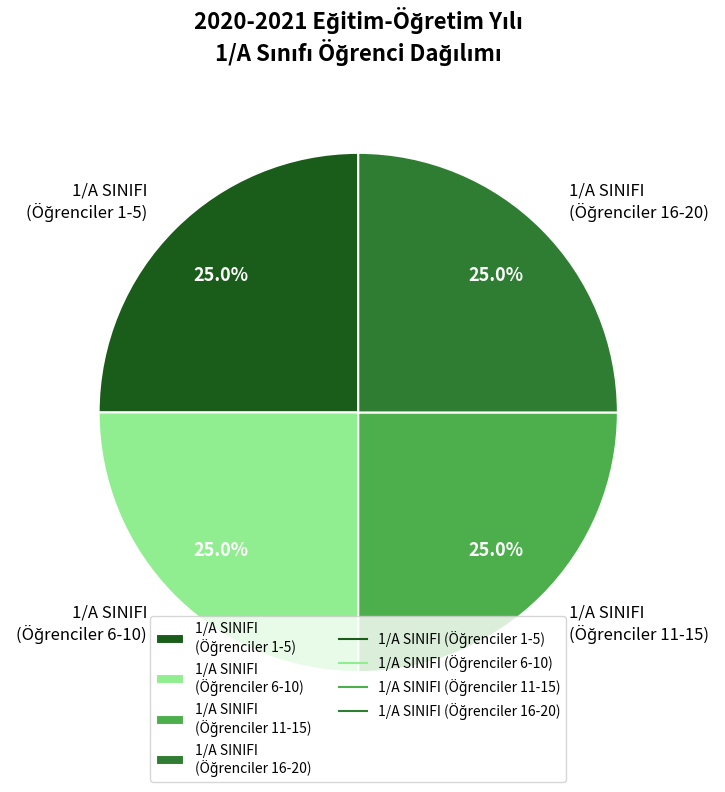

How many slices are in this pie chart?

4